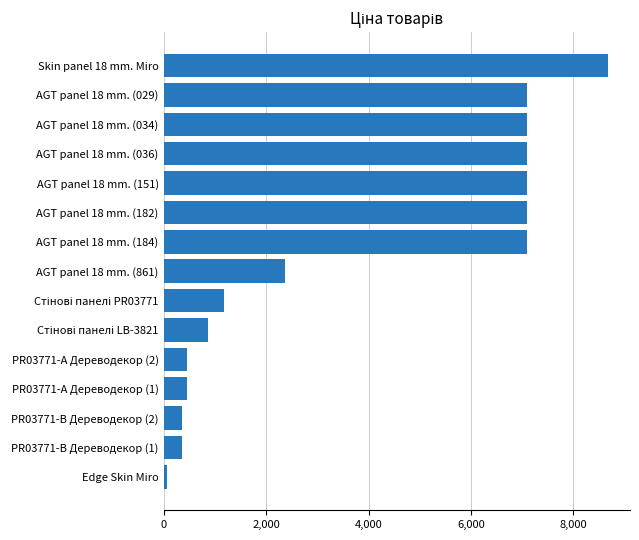

What is the change in value from PR03771-B Дереводекор (2) to AGT panel 18 mm. (184)?

+6746.5